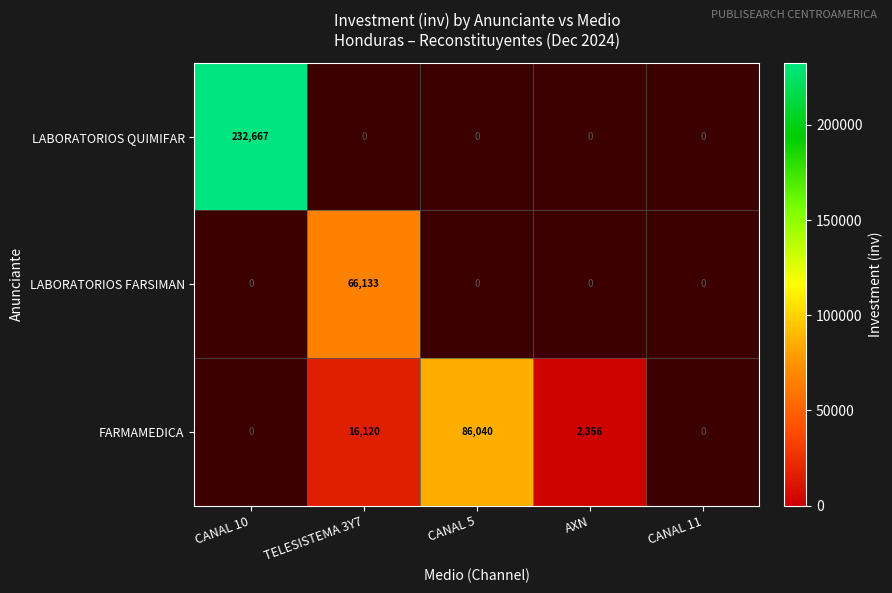

The value of LABORATORIOS QUIMIFAR at CANAL 10 is 232667. True or false?

True